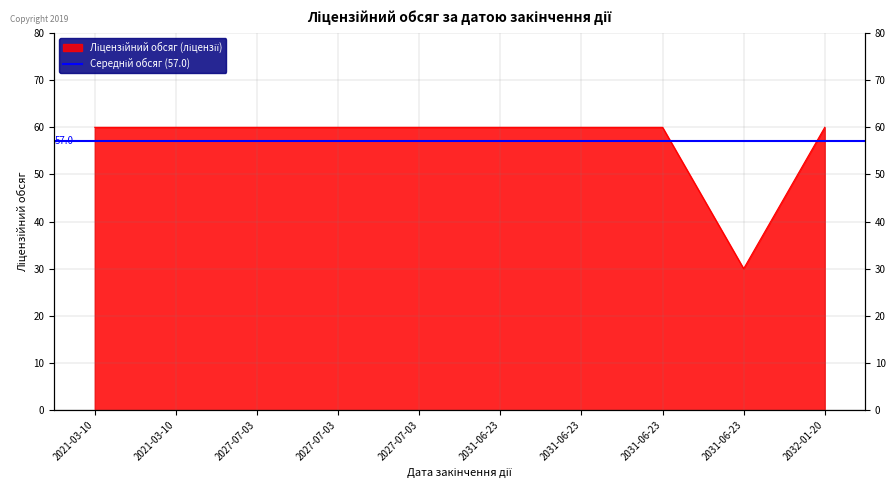

Between 2031-06-23 and 2021-03-10, which is larger?

2031-06-23